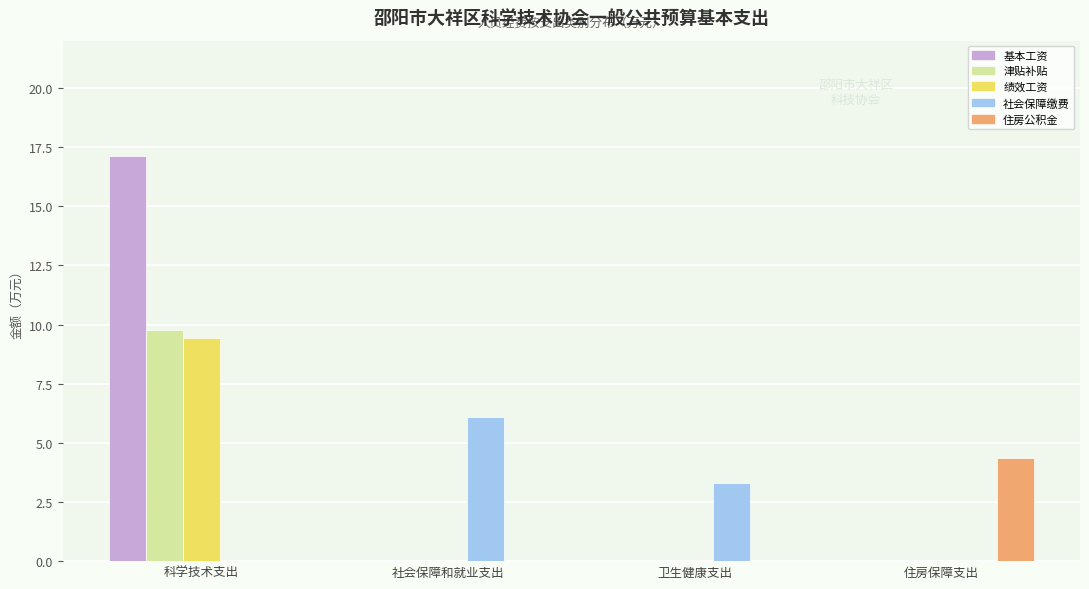

Where does the 社会保障缴费 series first go above 3?

社会保障和就业支出